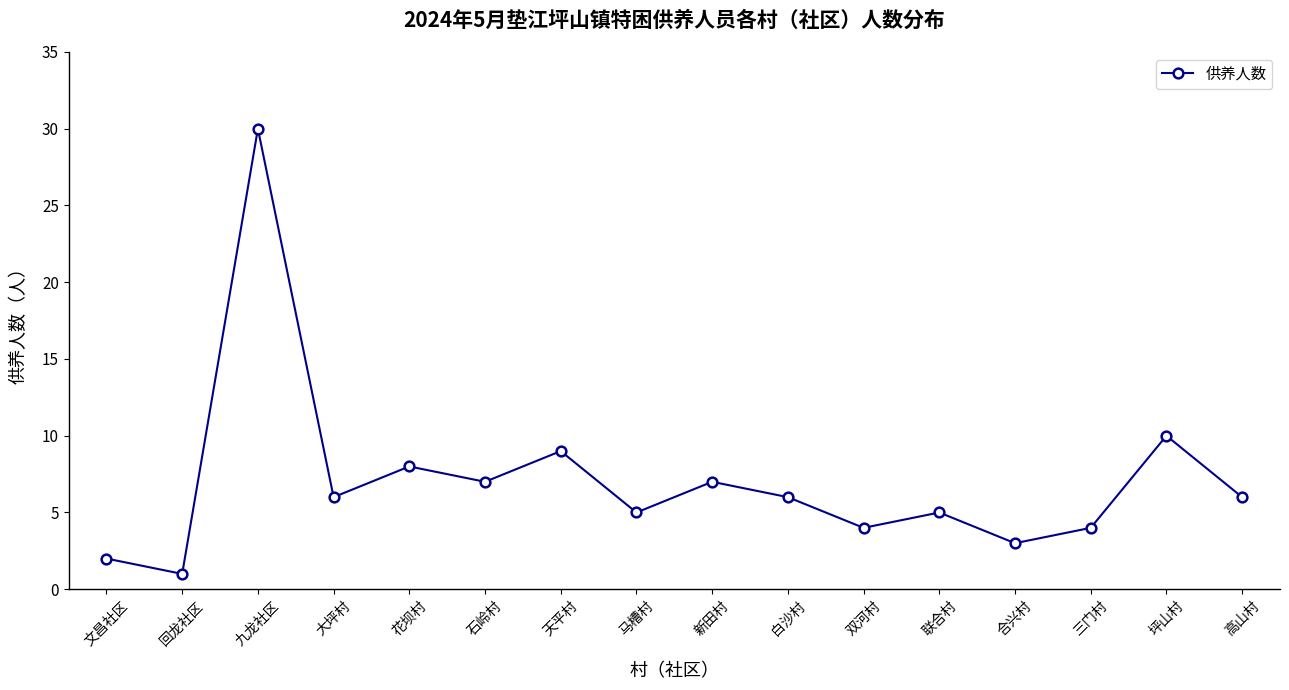

Which category has the highest value across all series?

九龙社区